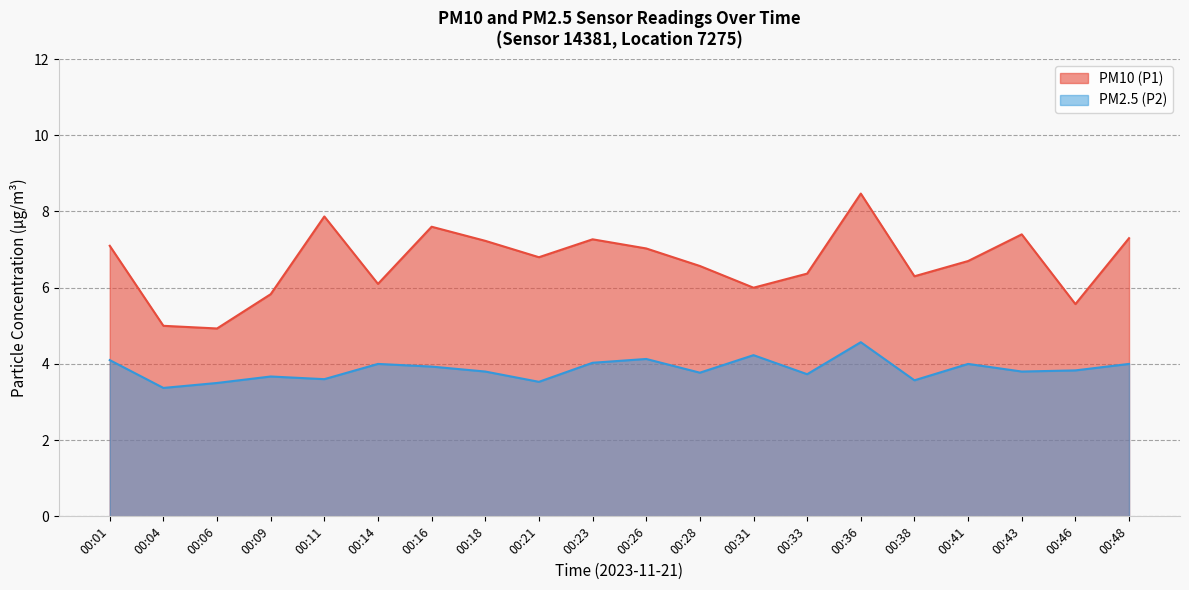

Is the value of PM2.5 (P2) at 00:14 greater than the value of PM10 (P1) at 00:16?

No